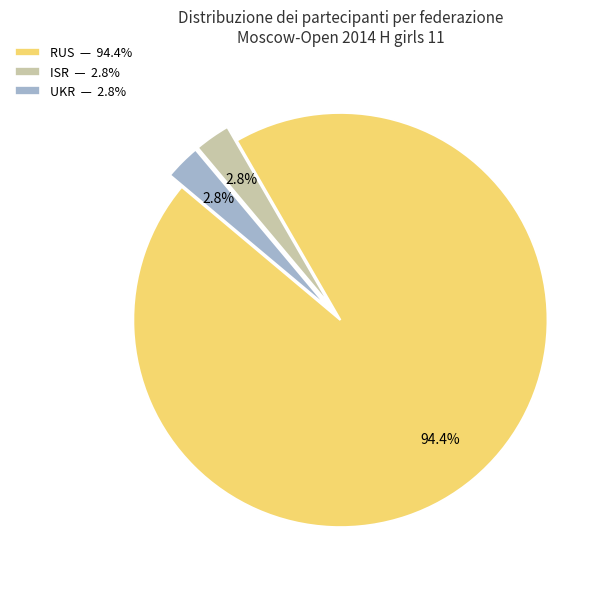

Is the sum of ISR and UKR greater than half?

No